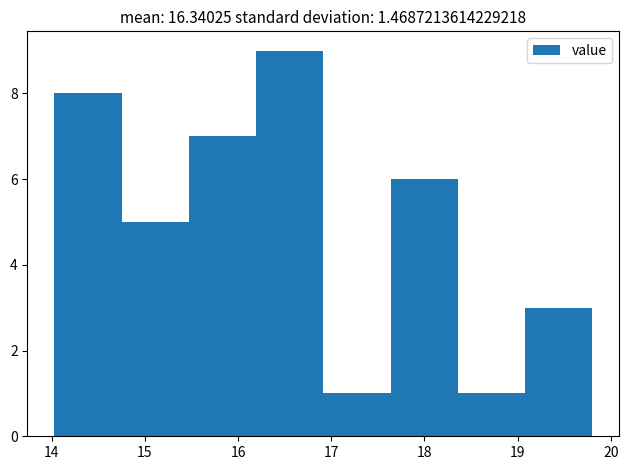

Reading left to right, list every bar in this chart as the range it spans on the x-axis followed by its height. Neither the bar edges nor the heights are printed on the chart, so give them approximately, as read against the axes.

14.0 to 14.8: 8
14.8 to 15.5: 5
15.5 to 16.2: 7
16.2 to 16.9: 9
16.9 to 17.6: 1
17.6 to 18.4: 6
18.4 to 19.1: 1
19.1 to 19.8: 3